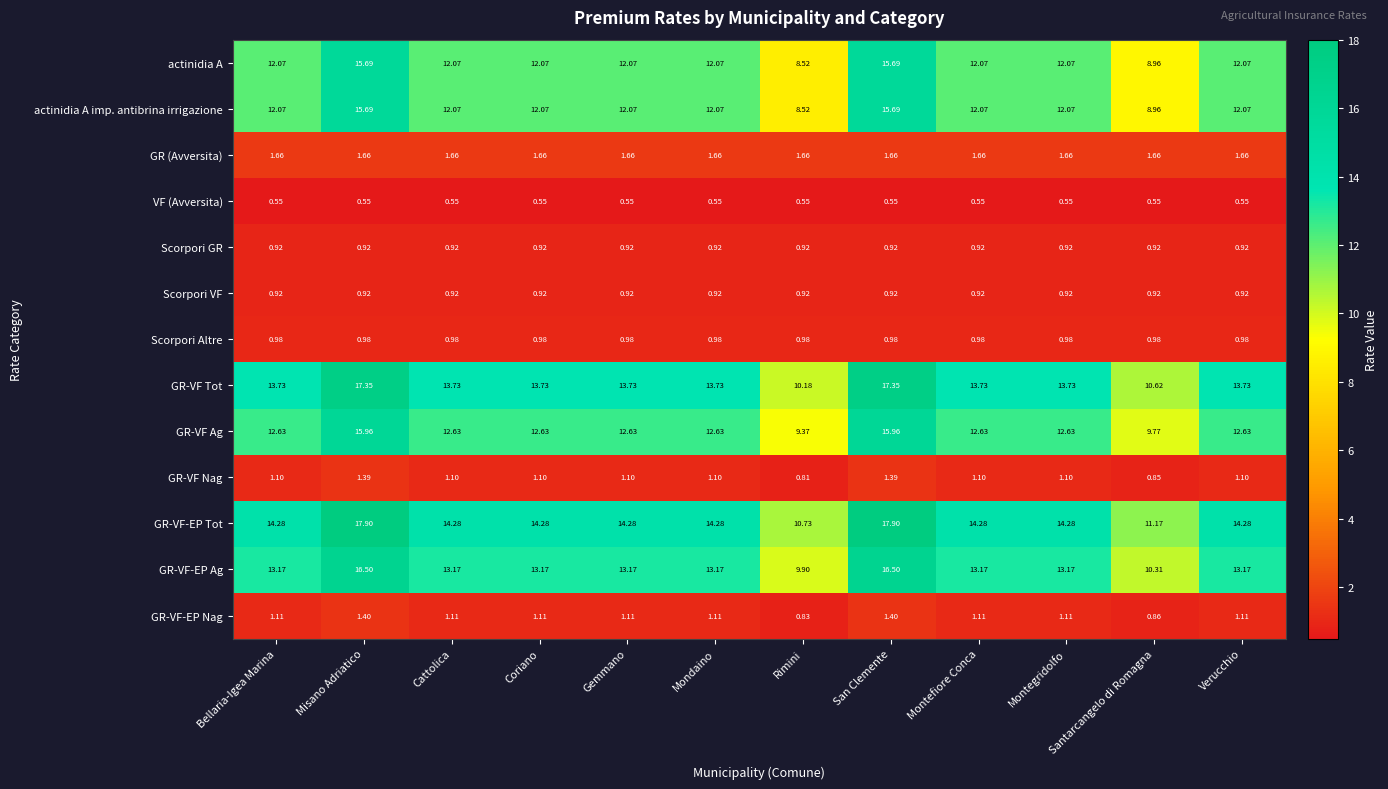

Where does the GR-VF Ag series first go above 12?

Bellaria-Igea Marina